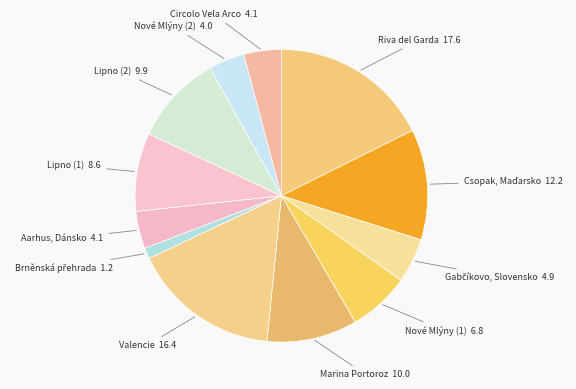

The Aarhus, Dánsko 4.1 slice represents 11% of the pie. True or false?

False